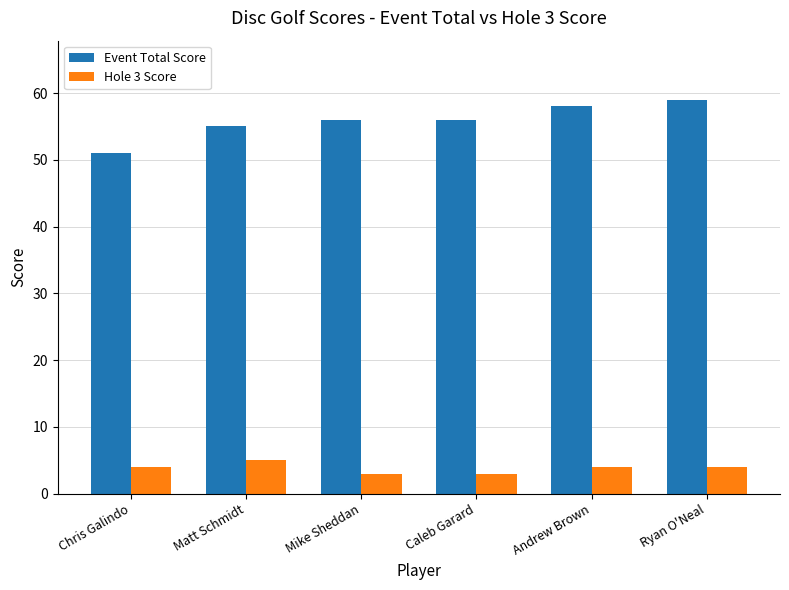

True or false: Event Total Score has a value of 55 at Matt Schmidt.

True